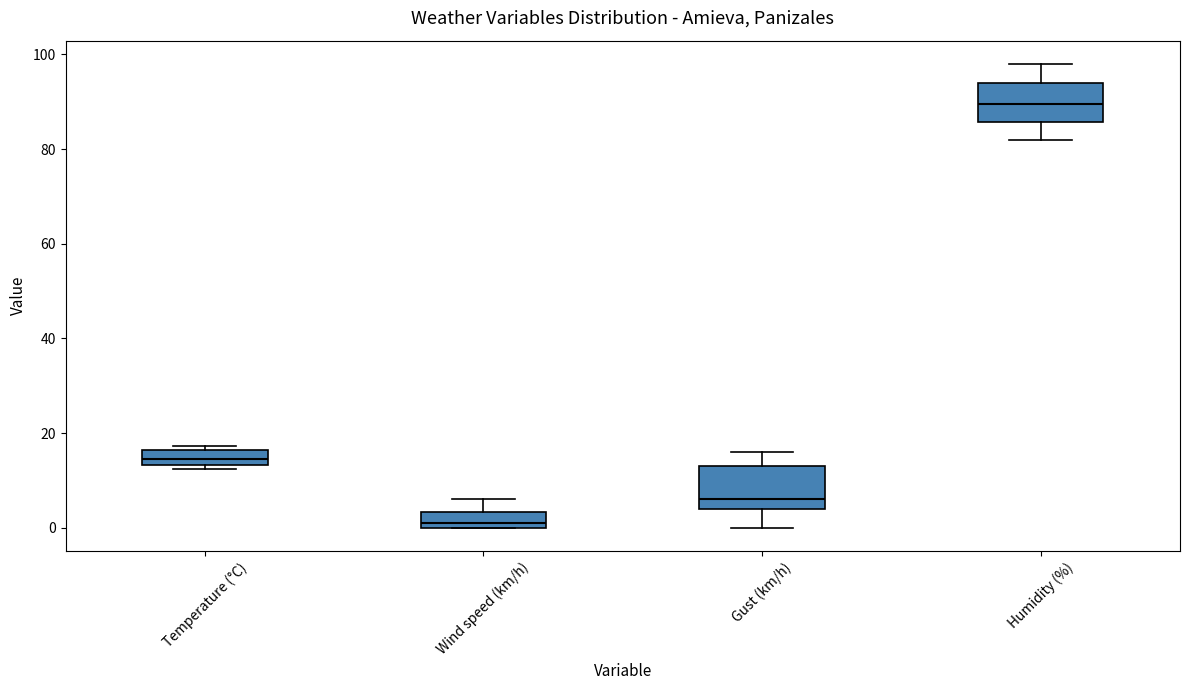

Reading left to right, transcribe this box plot: for each box, give where its median line is, the range the box spans, and where its two whiskers end, as read against the y-axis. The values are not printed on the chart, so give them approximately, as read against the axis.

Temperature (°C): median 14 (inside the box), box 14 to 16, whiskers 12 to 18
Wind speed (km/h): median 2, box 0 to 4, whiskers 0 to 6
Gust (km/h): median 6, box 4 to 14, whiskers 0 to 16
Humidity (%): median 90, box 86 to 94, whiskers 82 to 98